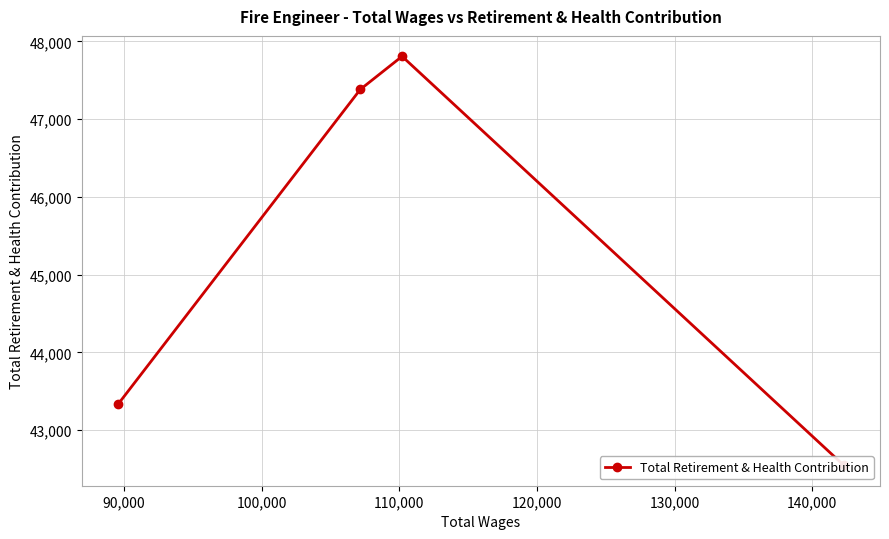

Count the number of categories in the chart.

4